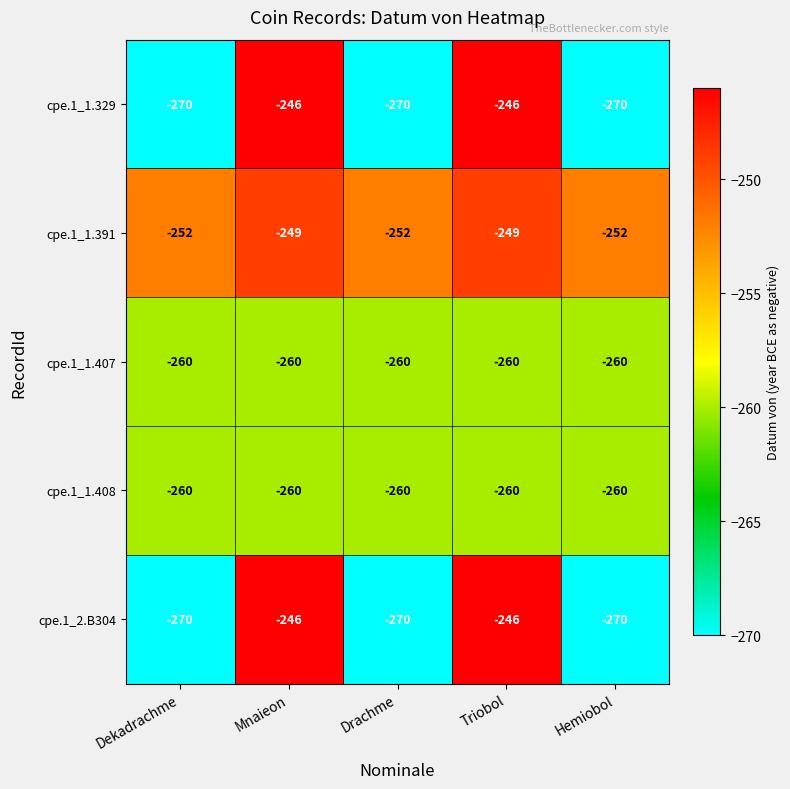

What is the minimum value for cpe.1_1.329?

-270